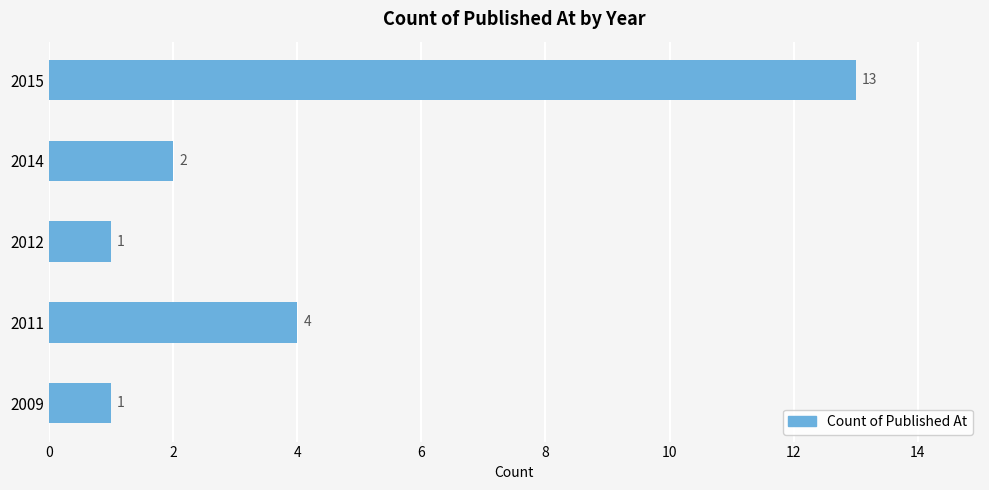

Approximately how many times larger is the value at 2012 compared to 2014?

0.5